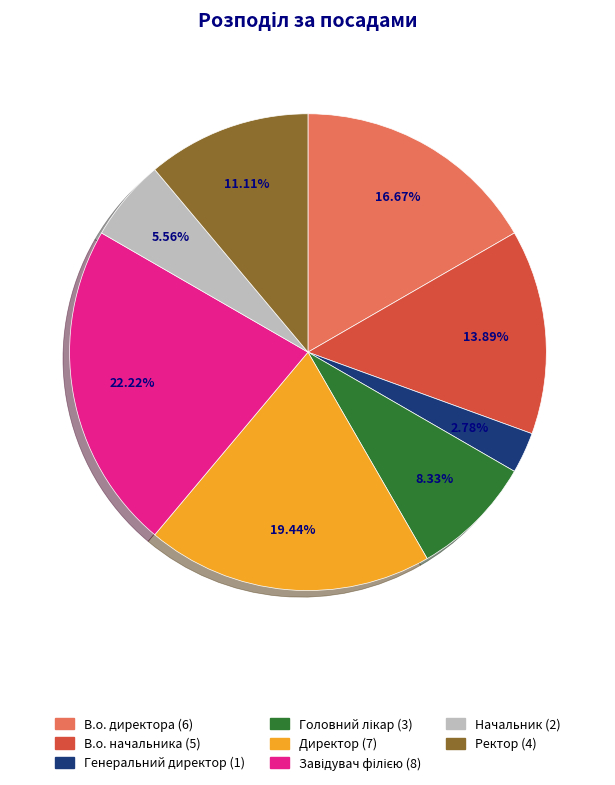

Between Генеральний директор and В.о. директора, which is larger?

В.о. директора